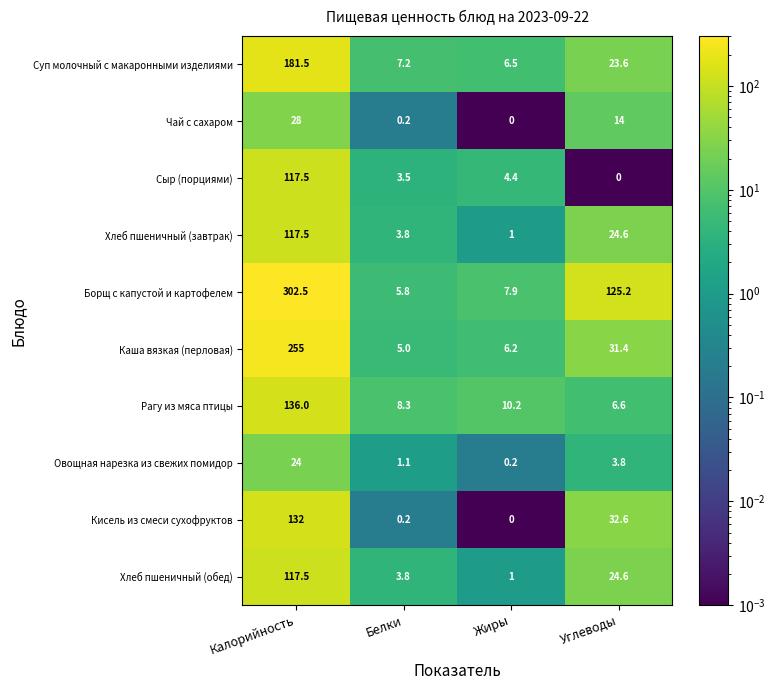

What is the difference between the maximum and second lowest values in the Овощная нарезка из свежих помидор series?

22.9